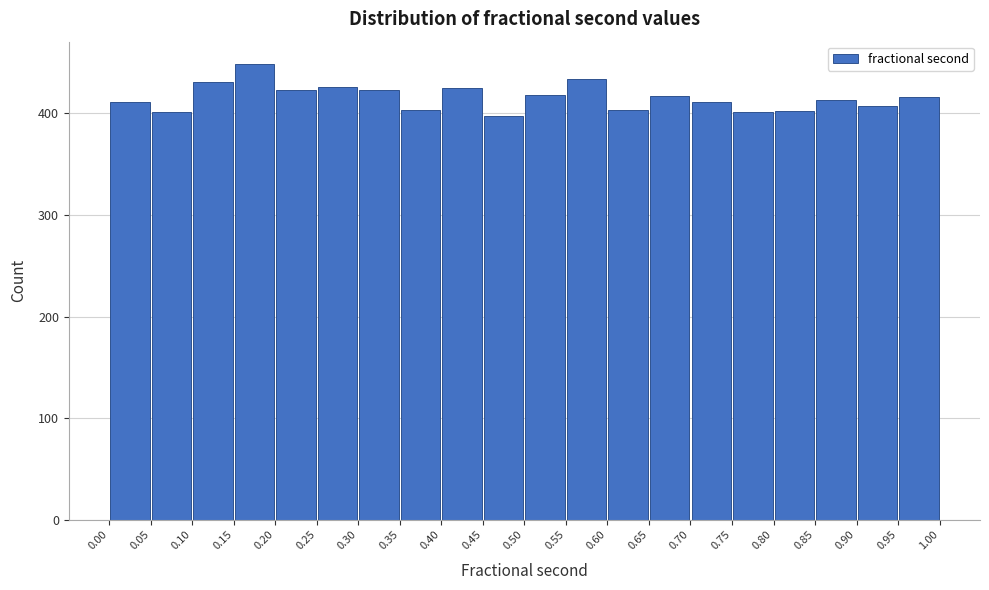

Reading left to right, list every bar in this chart as the range it spans on the x-axis followed by its height. The values are not printed on the chart, so give them approximately, as read against the axis.

0.00 to 0.05: 410
0.05 to 0.10: 400
0.10 to 0.15: 430
0.15 to 0.20: 450
0.20 to 0.25: 420
0.25 to 0.30: 430
0.30 to 0.35: 420
0.35 to 0.40: 400
0.40 to 0.45: 430
0.45 to 0.50: 400
0.50 to 0.55: 420
0.55 to 0.60: 430
0.60 to 0.65: 400
0.65 to 0.70: 420
0.70 to 0.75: 410
0.75 to 0.80: 400
0.80 to 0.85: 400
0.85 to 0.90: 410
0.90 to 0.95: 410
0.95 to 1.00: 420